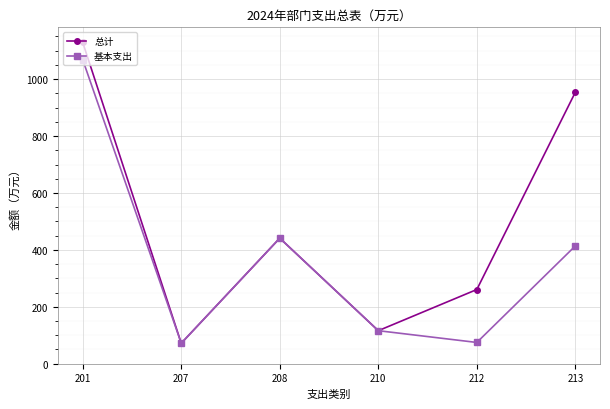

What is the average value of the 总计 series?

495.5